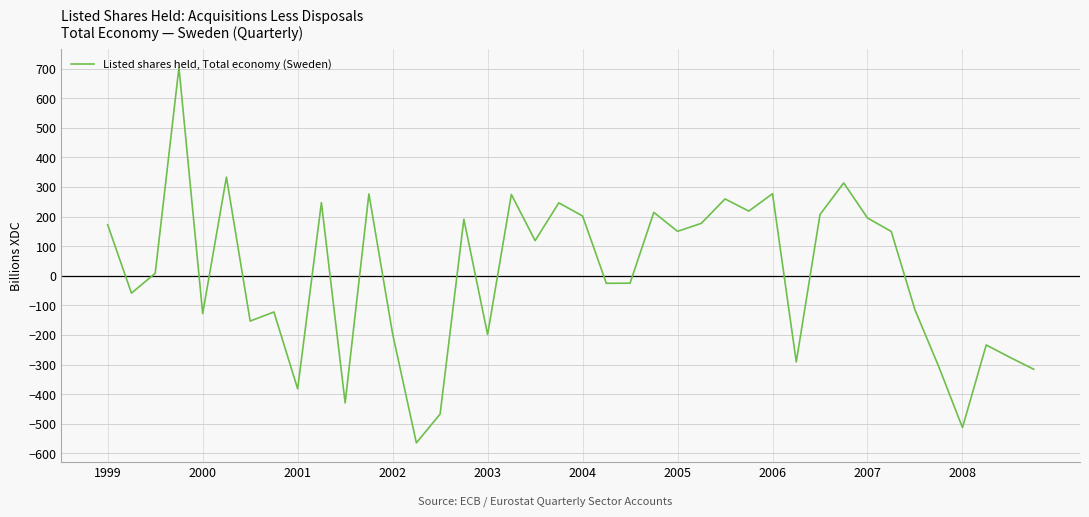

What is the difference between the maximum and minimum values?

1268.2